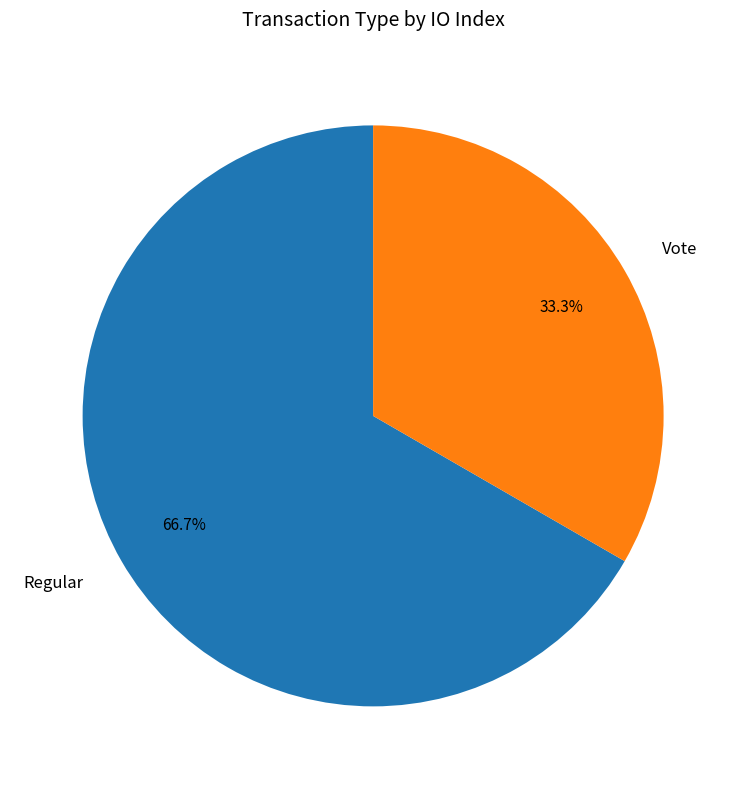

Do Vote and Regular together represent more than half of the pie?

Yes